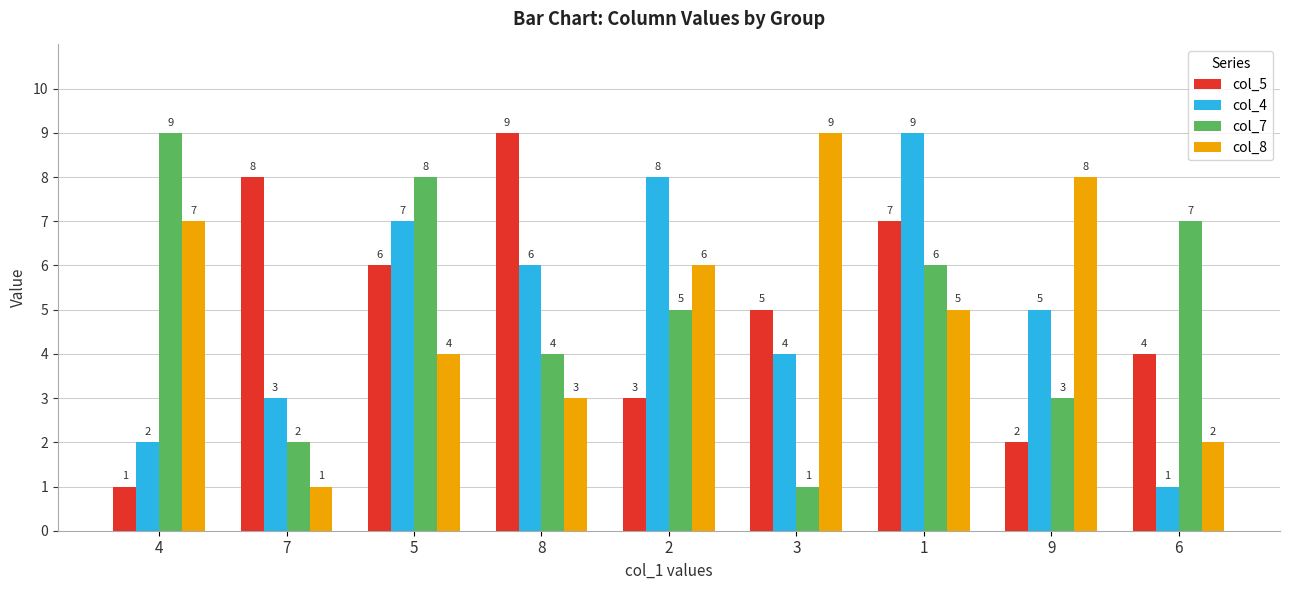

Reading left to right, list all the values displayed in this chart.

col_5: 1	8	6	9	3	5	7	2	4
col_4: 2	3	7	6	8	4	9	5	1
col_7: 9	2	8	4	5	1	6	3	7
col_8: 7	1	4	3	6	9	5	8	2